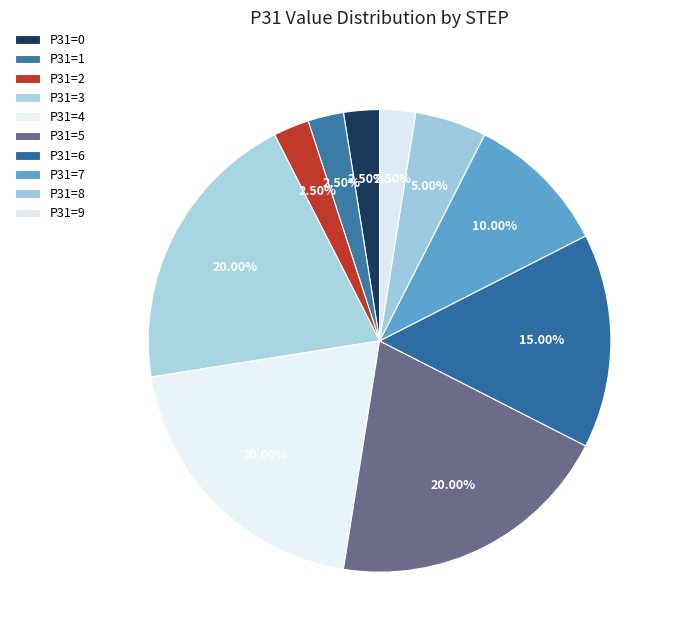

Count the number of slices in the pie.

10